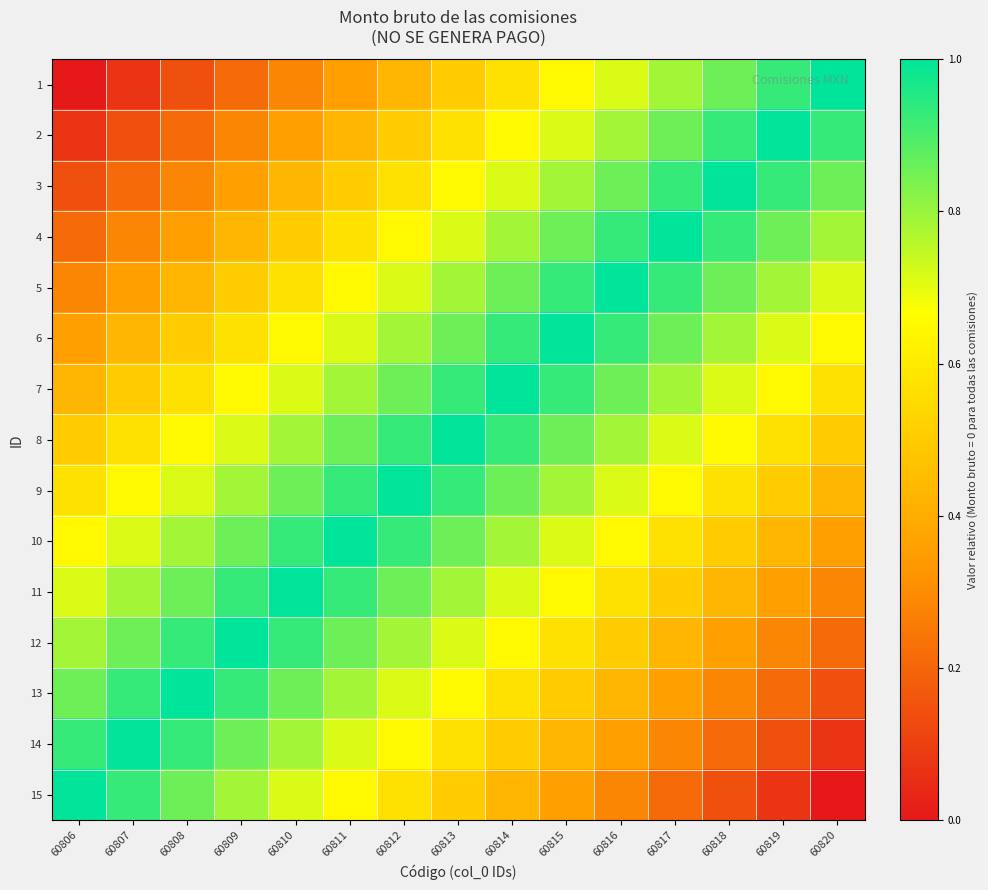

What is the total value across all series at 60817?

9.9